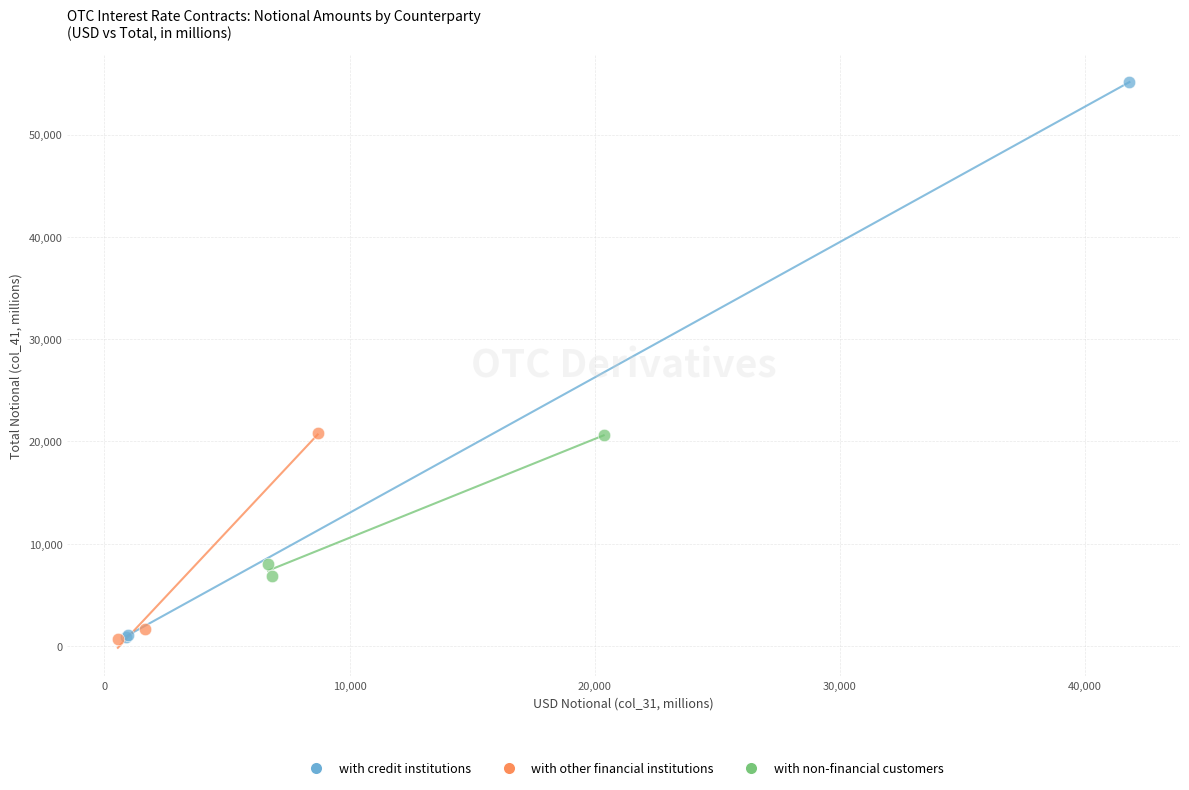

Which series reaches the maximum Y coordinate?

with credit institutions